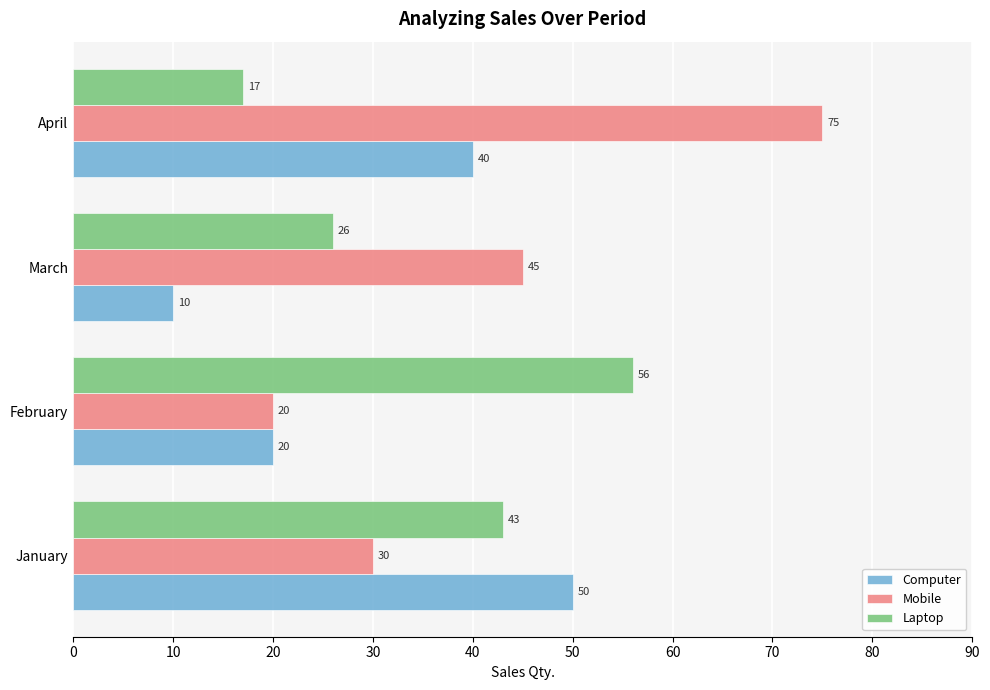

The Computer series shows 10 at March. True or false?

True